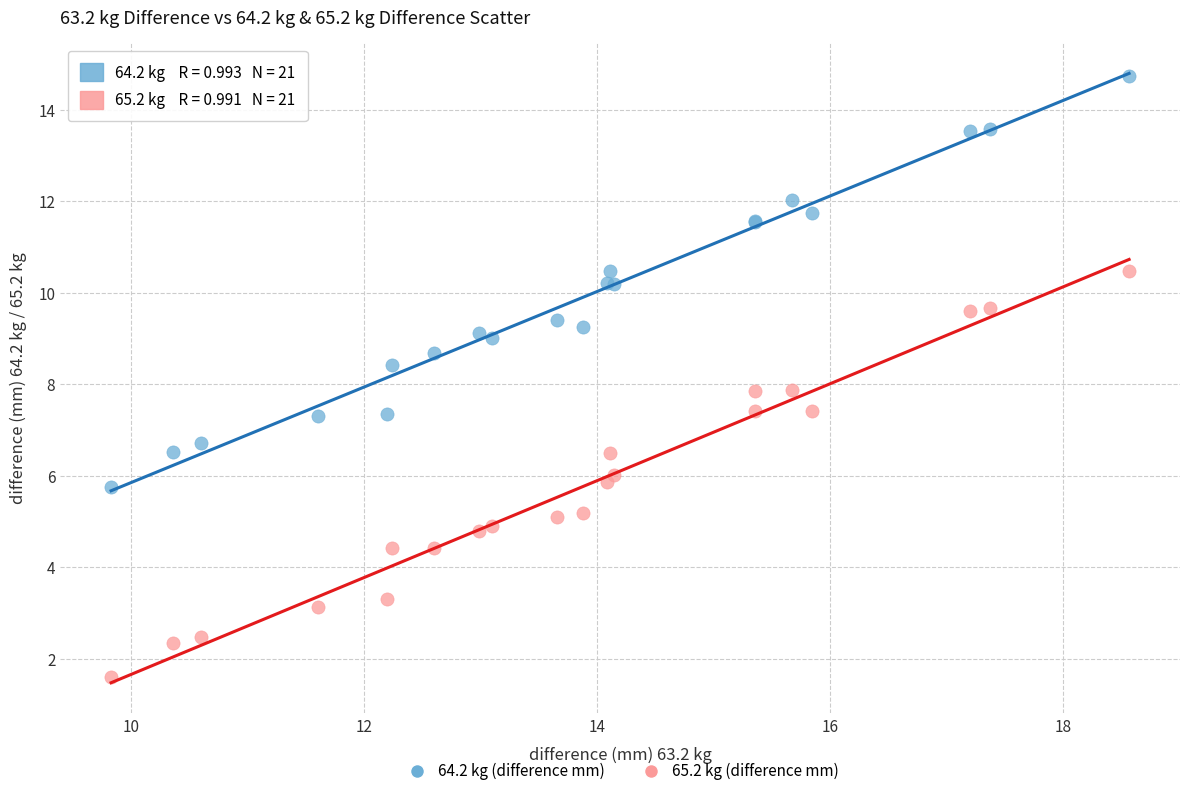

Which series reaches the maximum Y coordinate?

64.2 kg (difference mm)